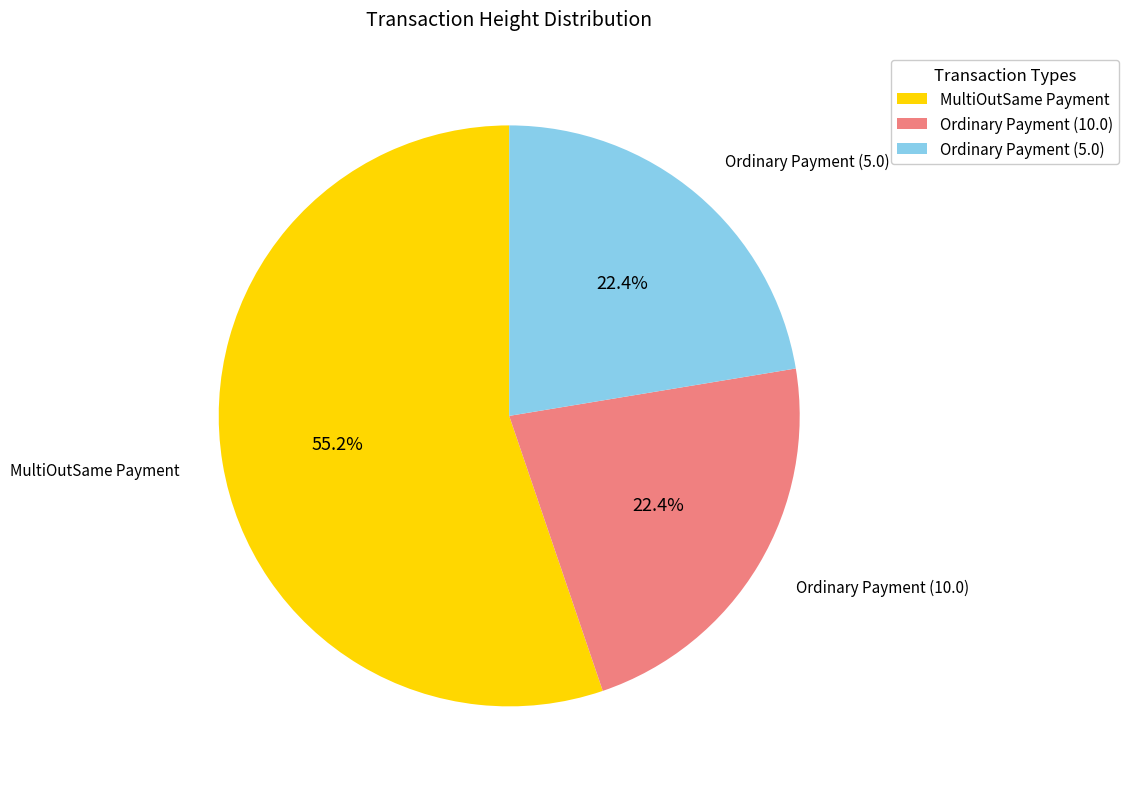

The Ordinary Payment (5.0) slice represents 22% of the pie. True or false?

True